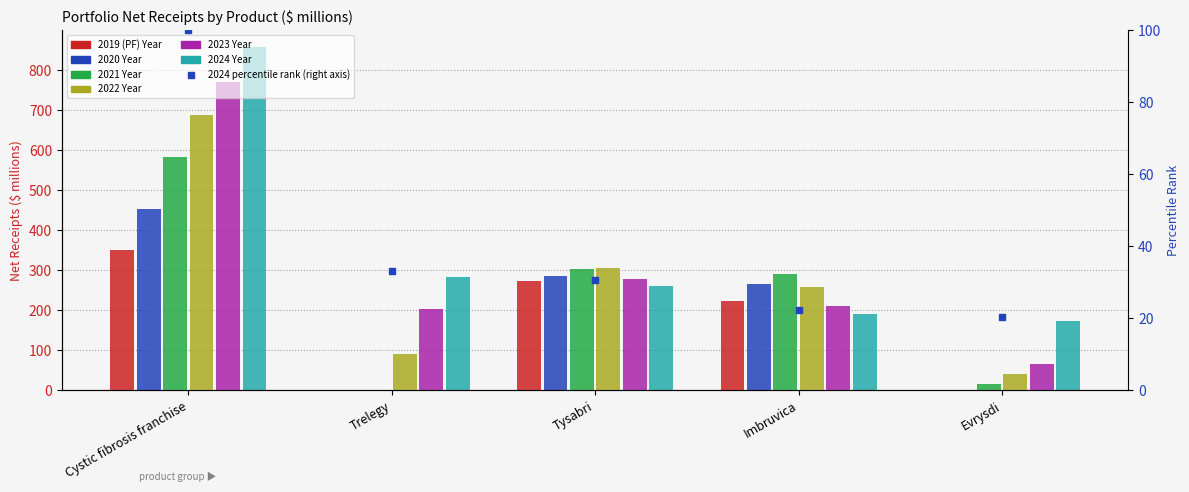

Which series changed the most between Trelegy and Imbruvica?

2021 Year